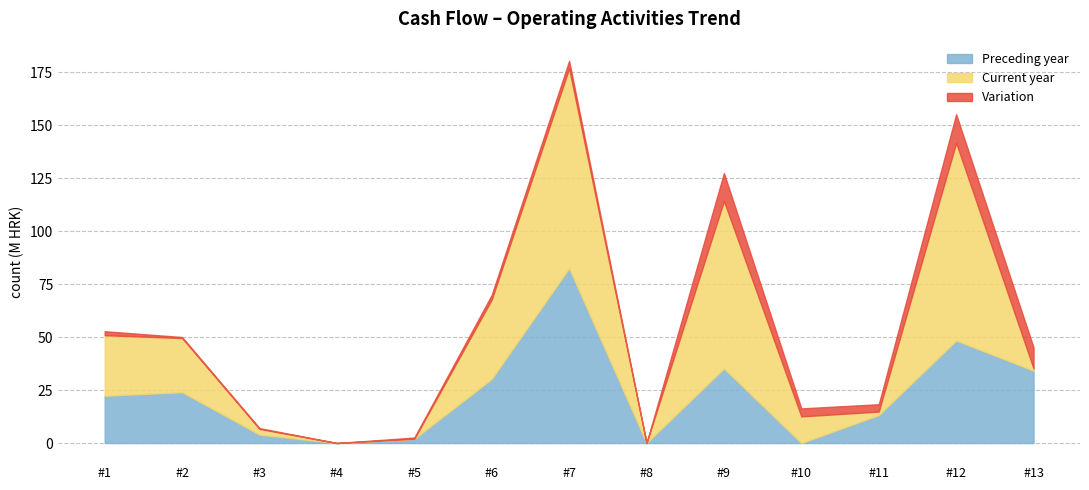

At which label does Preceding year reach its peak?

#7